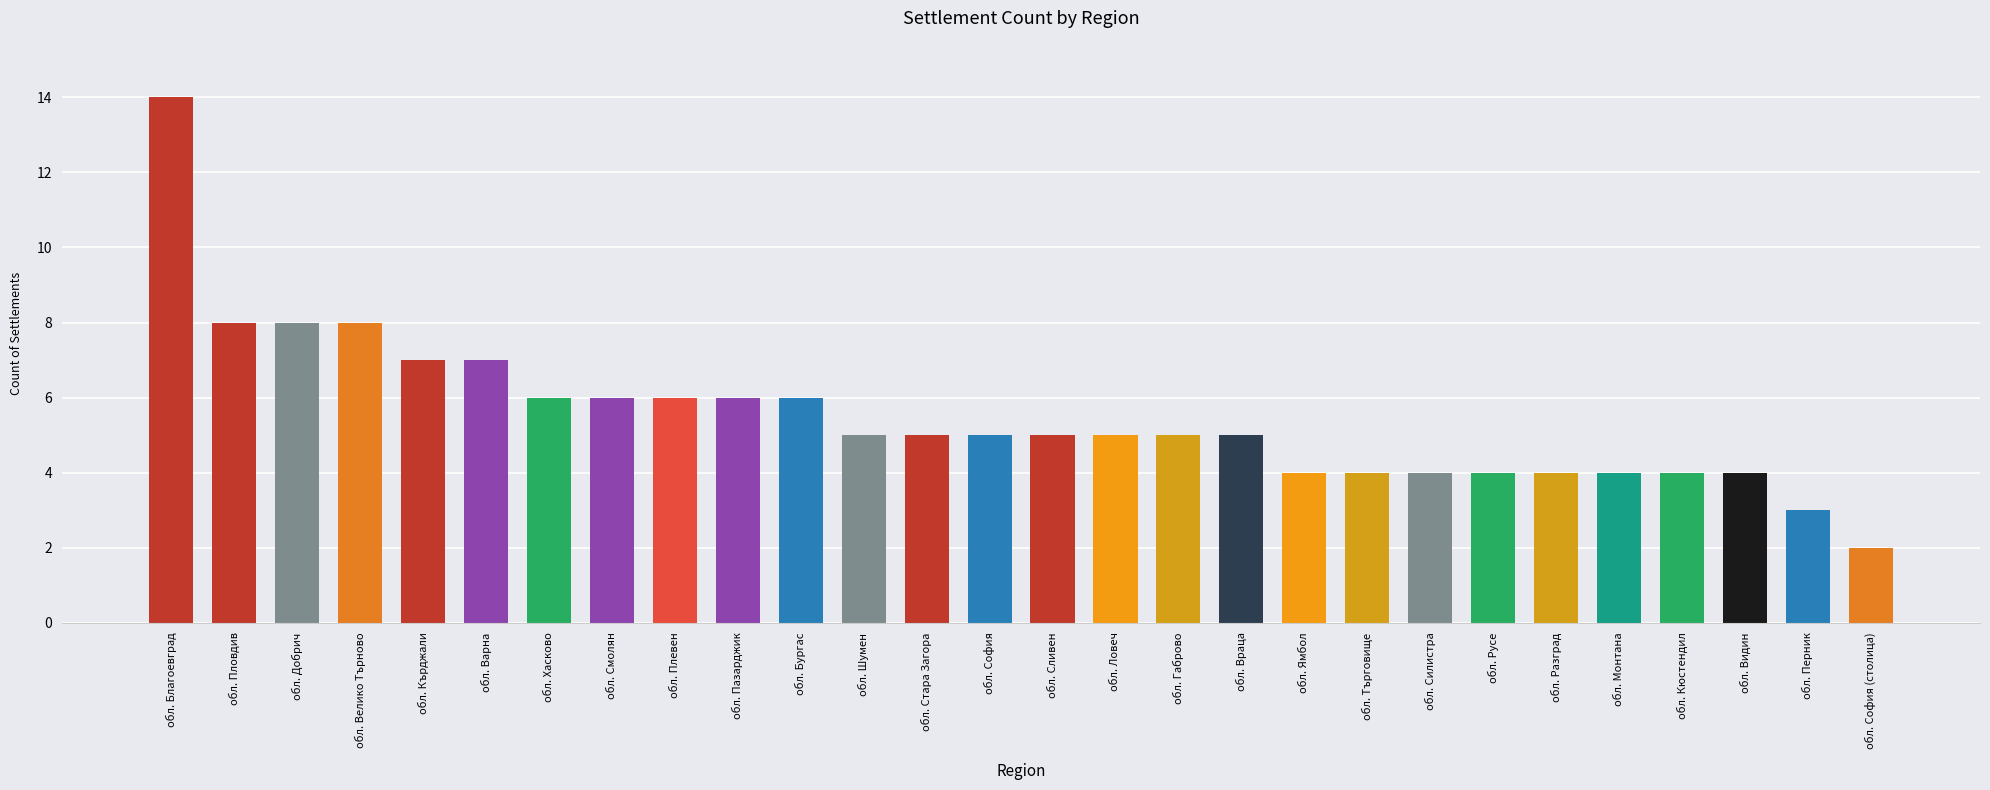

Are the bars horizontal?

No